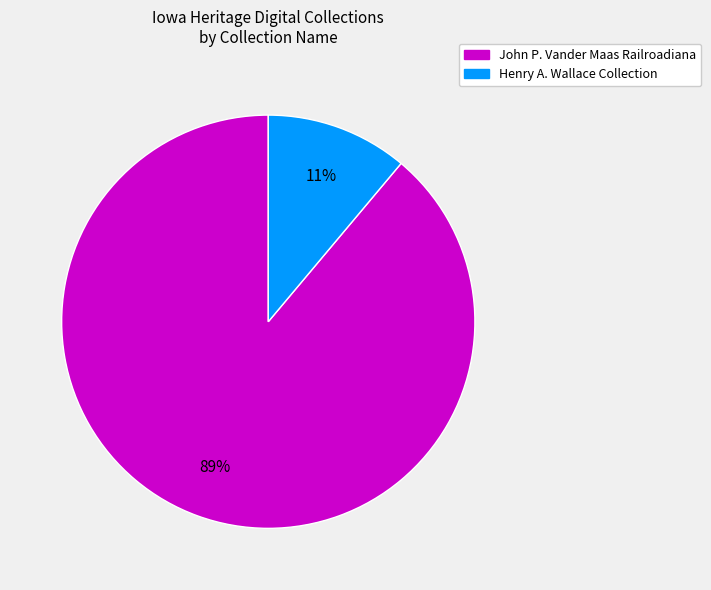

To the nearest percent, what is the difference between the largest and smallest slice percentages?

78%